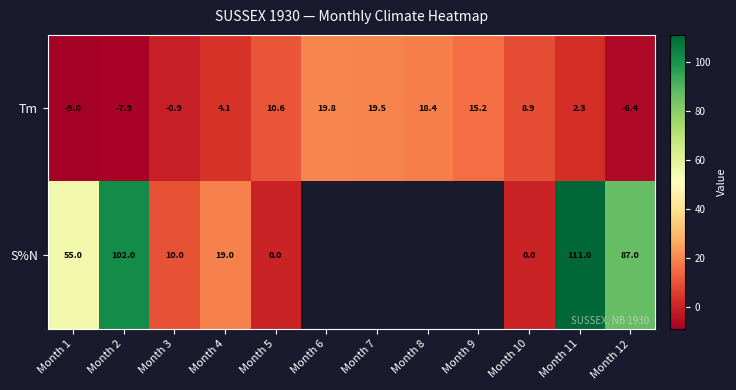

Is it true that Tm equals 16.0 at Month 10?

False